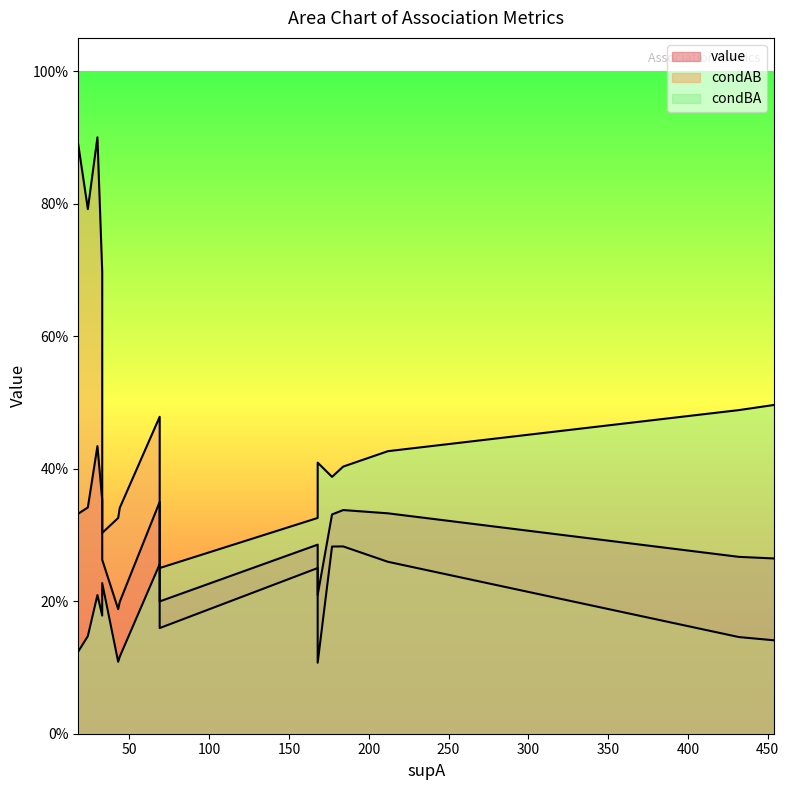

What is the difference between the second highest and second lowest values in the value series?

0.2